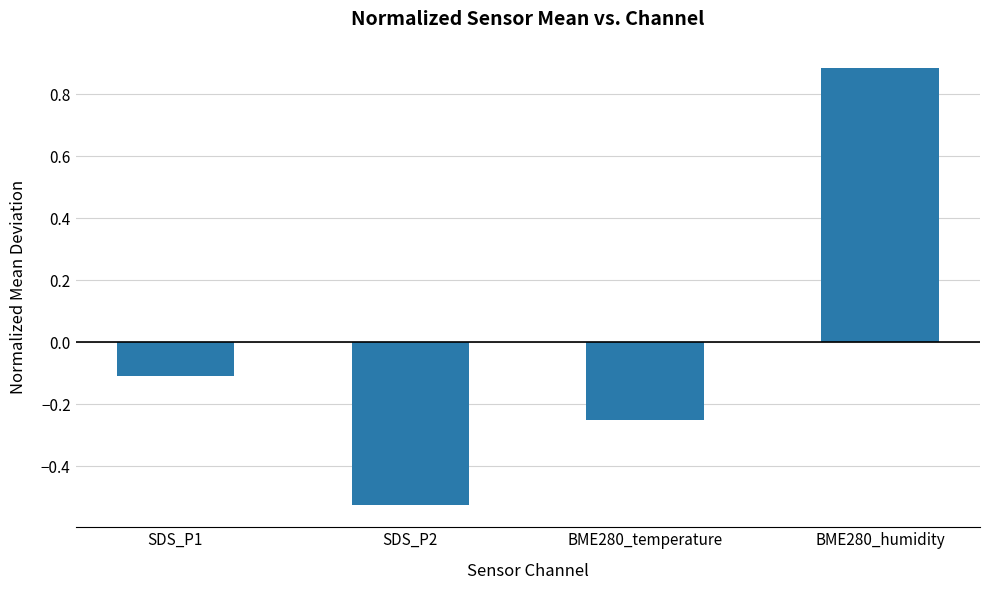

How many positive values are there?

1